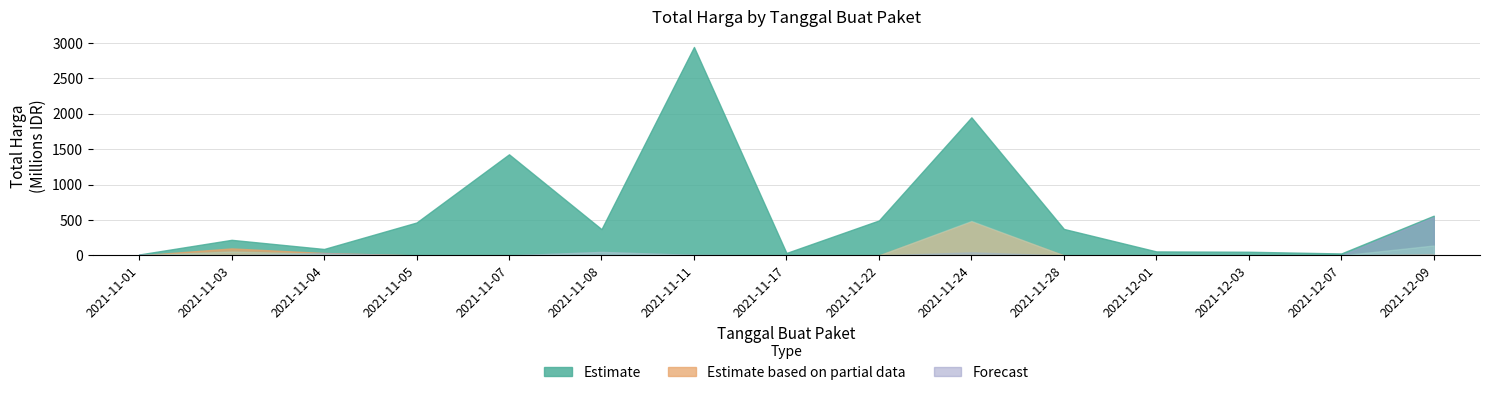

At how many categories does at least one series exceed 377462149?

6